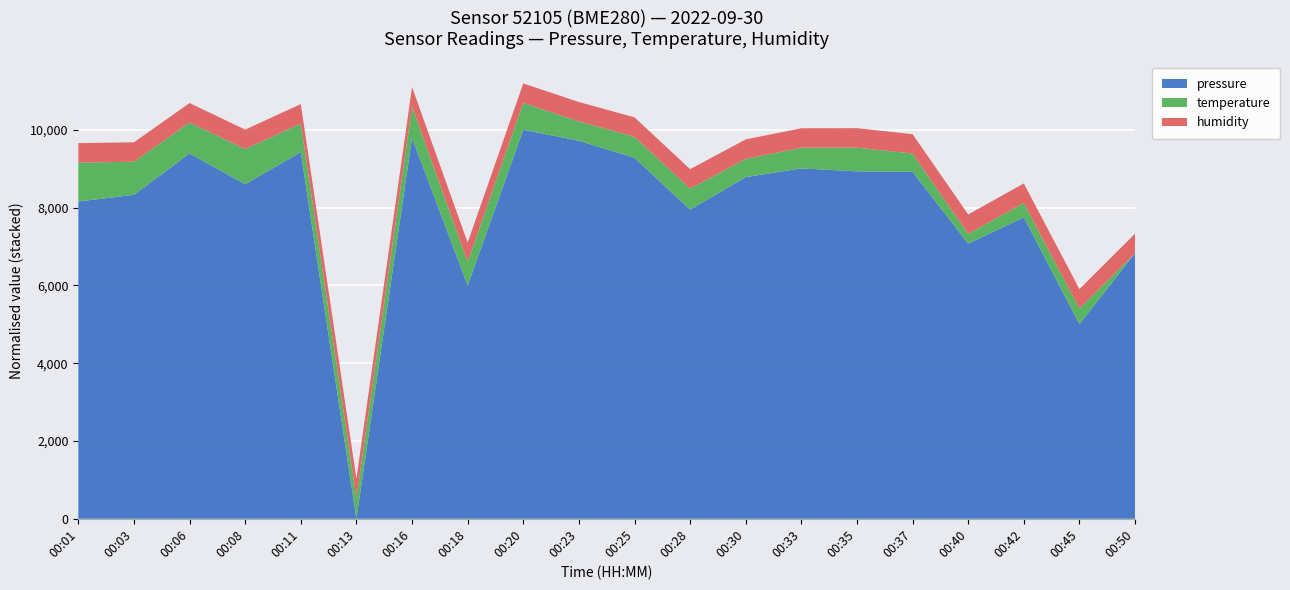

What is the total value across all series at 00:03?

9677.6